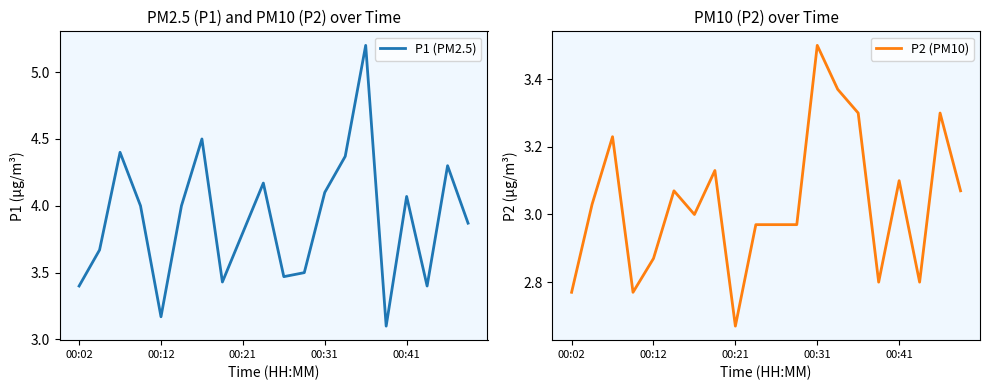

How many distinct data groups are displayed?

2